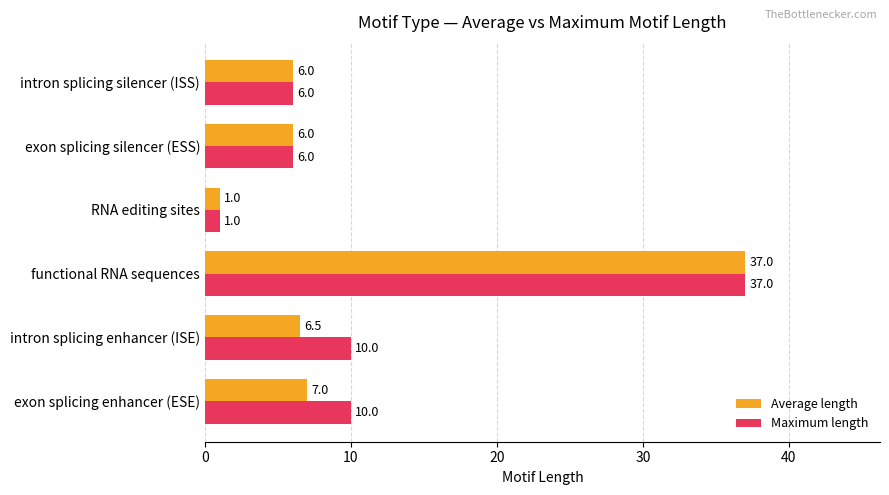

At which category does the chart reach its peak across all series?

functional RNA sequences